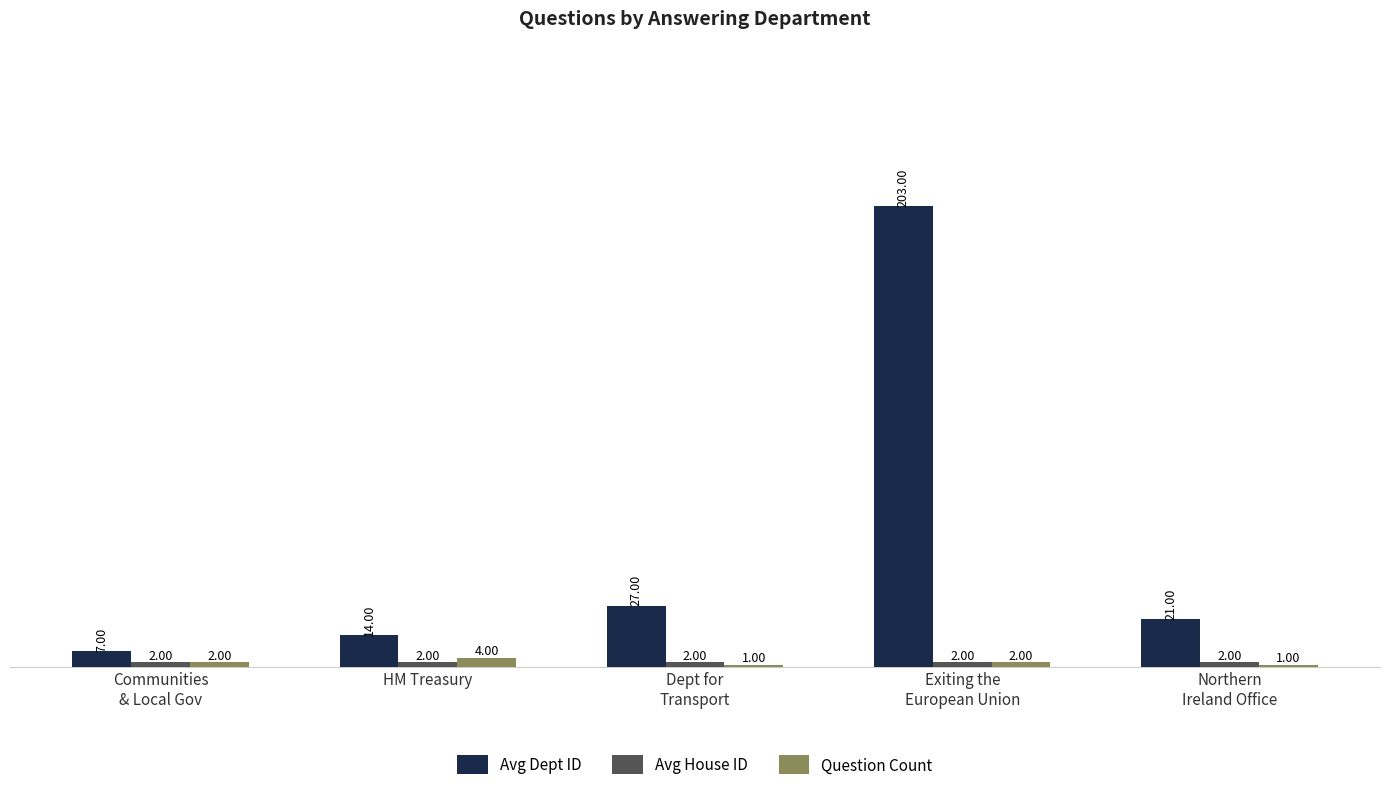

Which series has the largest range (max minus min)?

Avg Dept ID